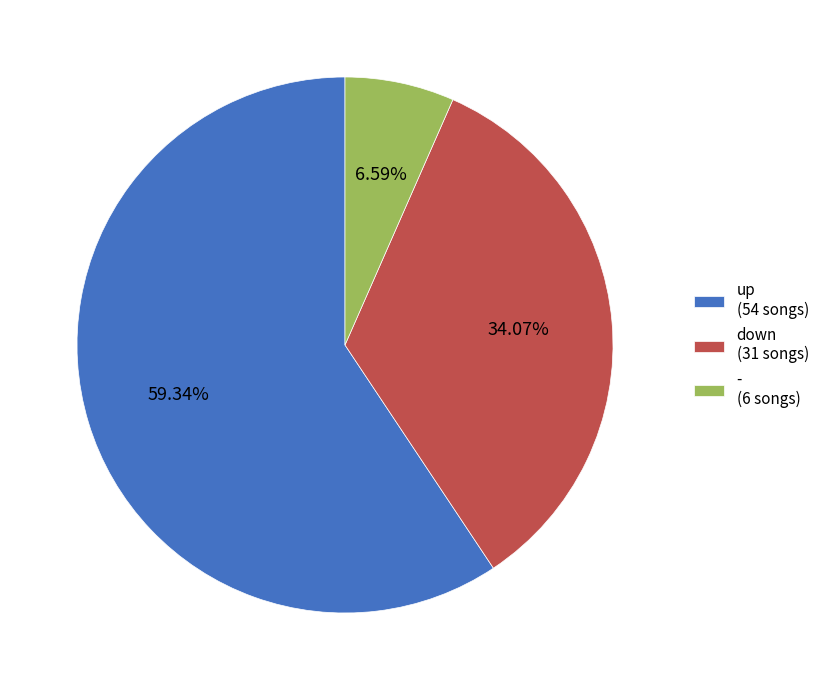

Combined, do down and - account for over 50%?

No